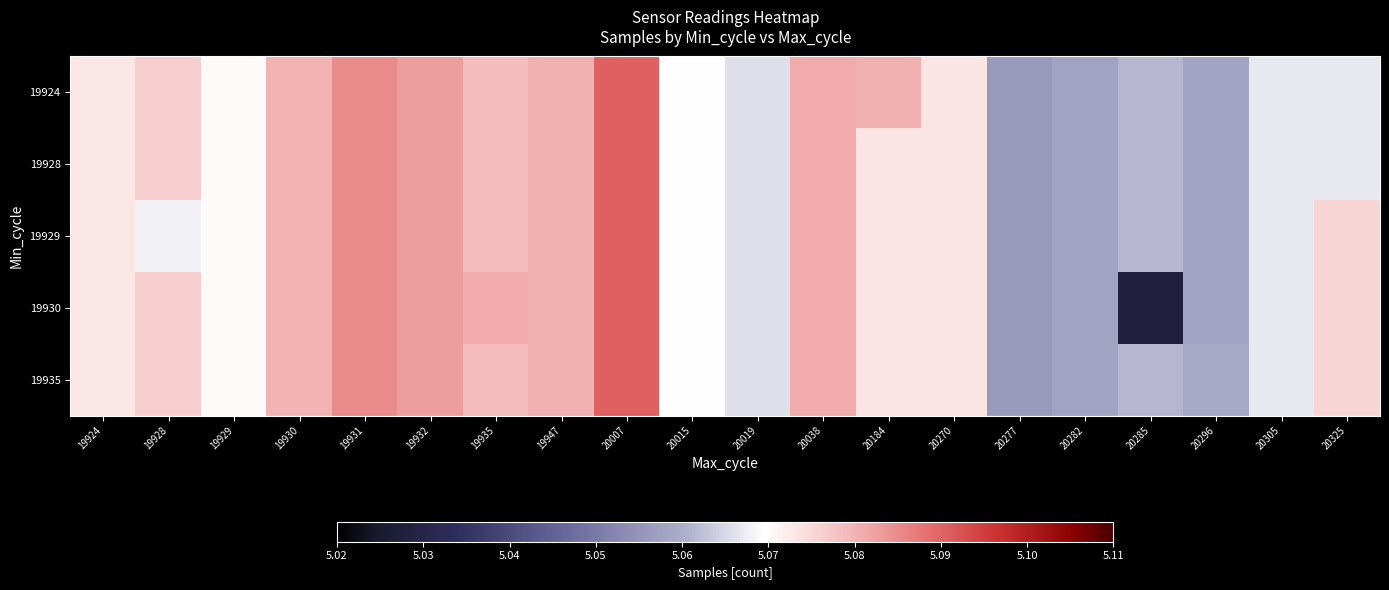

At which category does the chart reach its peak across all series?

20007